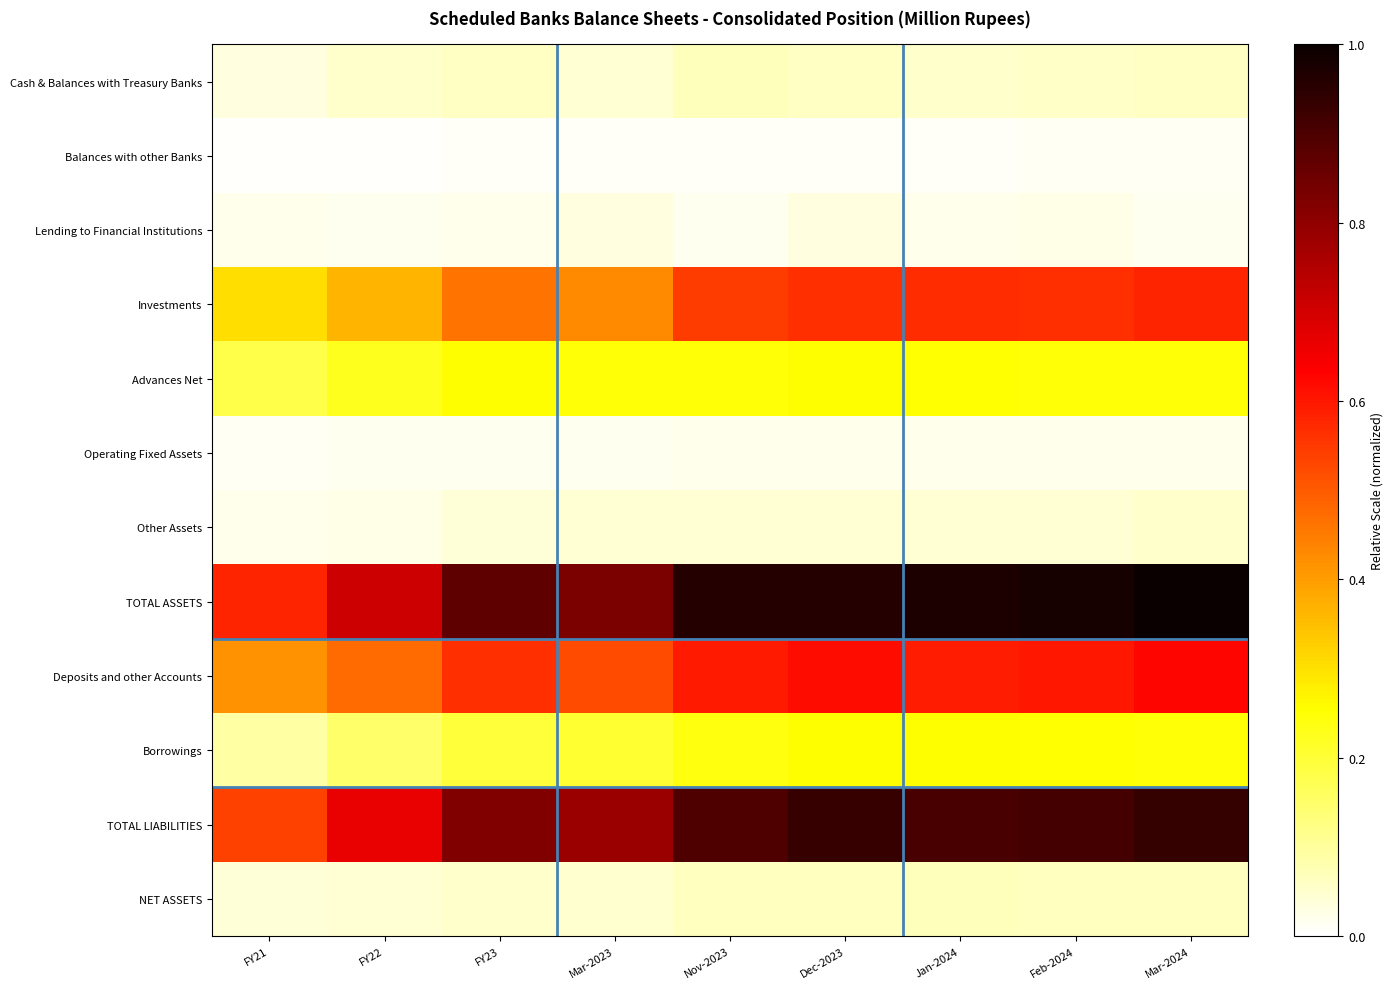

What is the spread (max minus min) of values at Feb-2024?

1.0